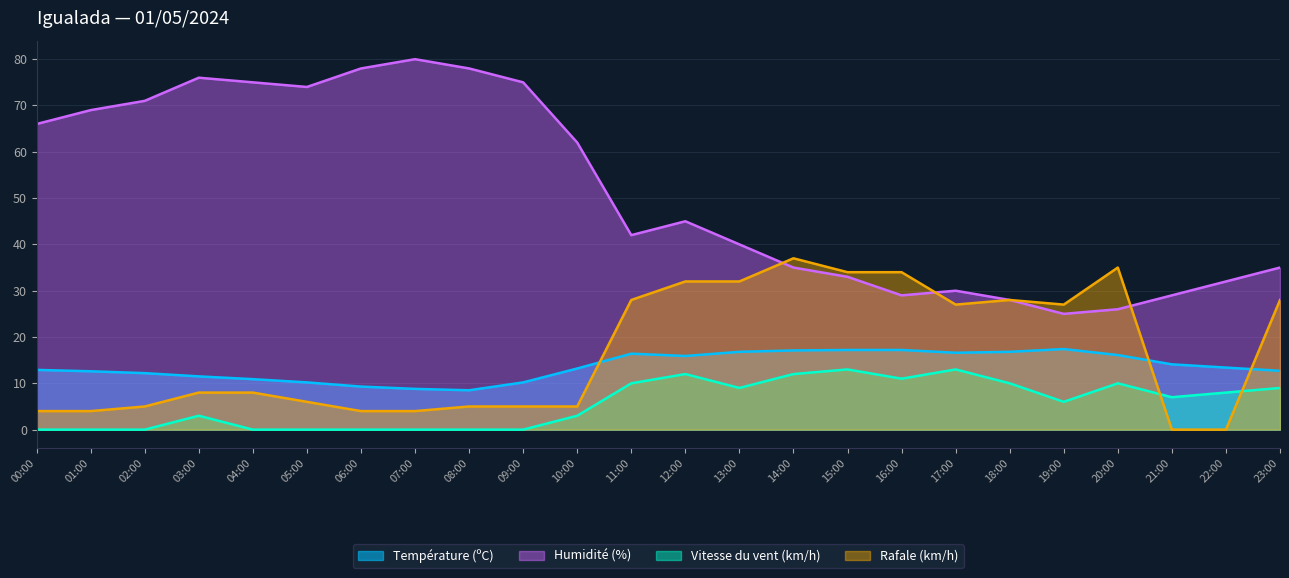

What is the approximate value of Température (ºC) at 12:00?

15.9